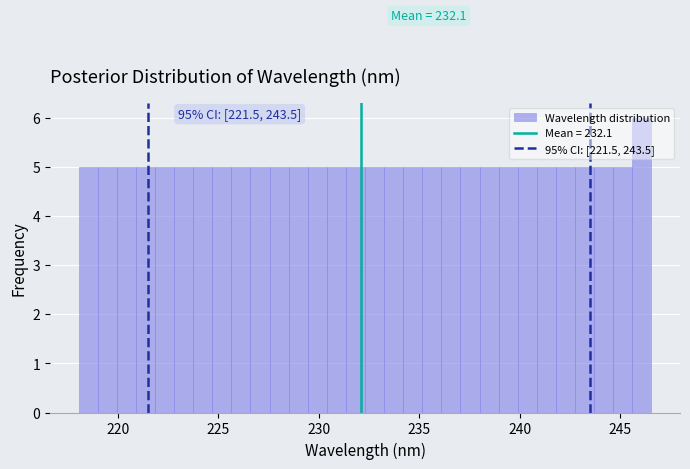

Read against the x-axis, roughly where is the centre of the tallest bar?

246.0